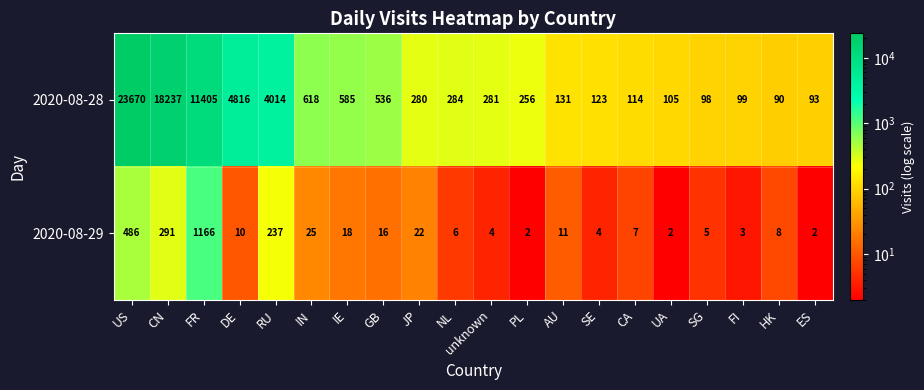

Where does the 2020-08-28 series first go above 281?

US